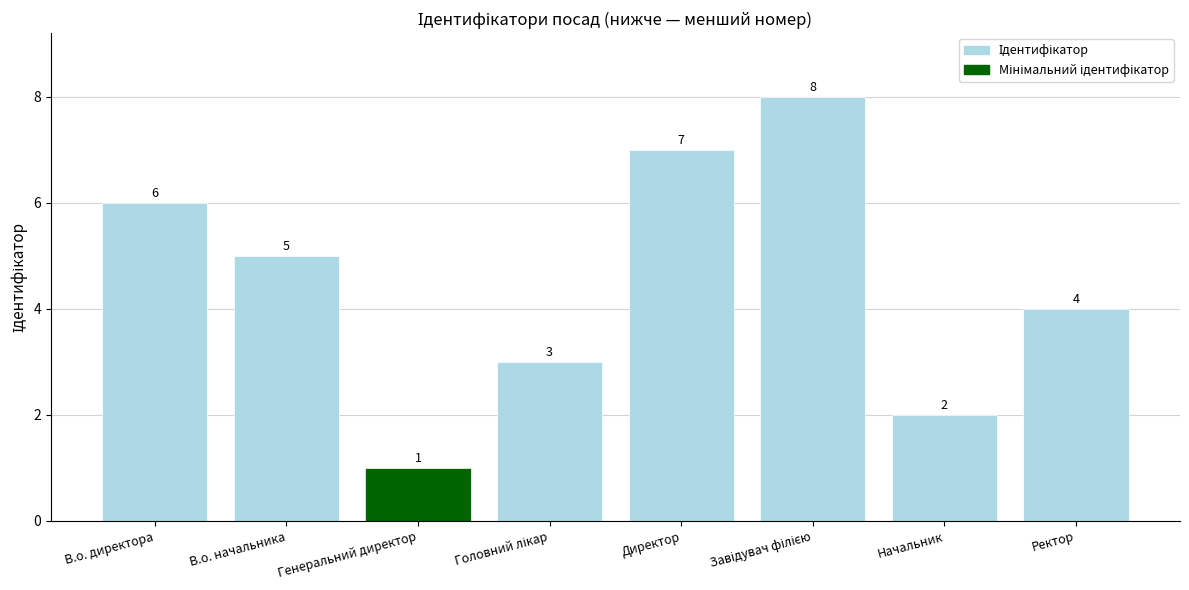

How many data points are less than 5?

4